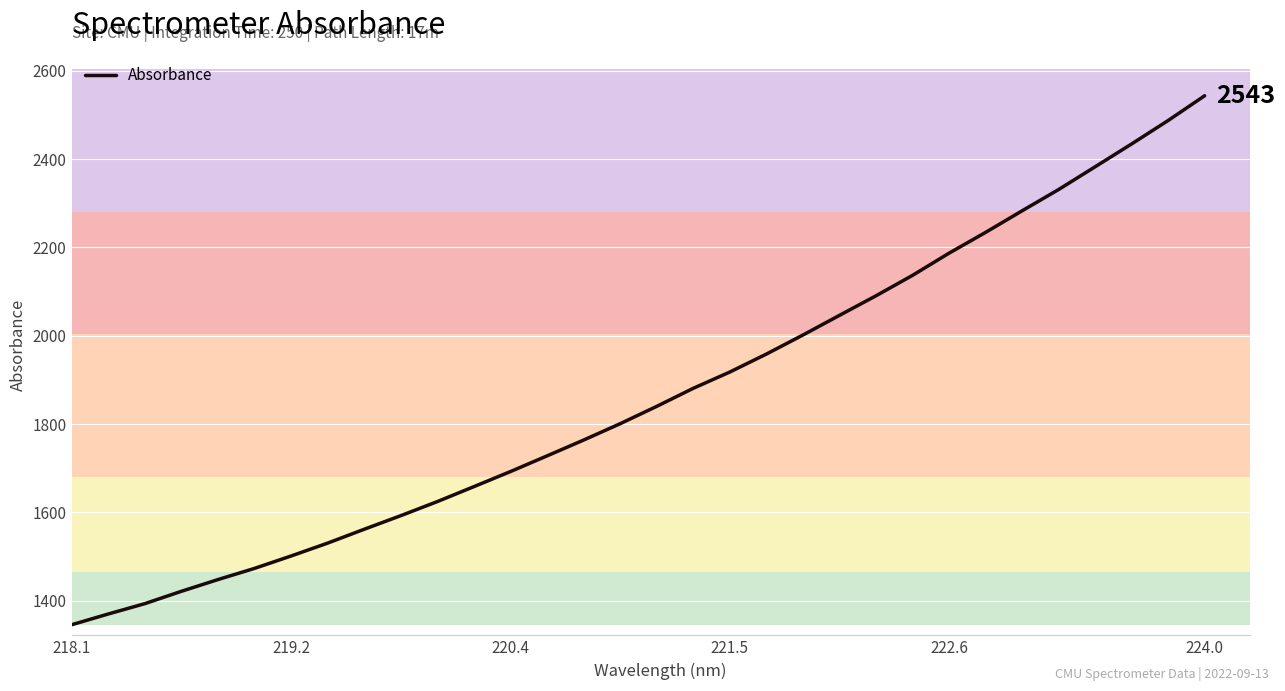

What is the difference between the maximum and minimum values?

1197.2